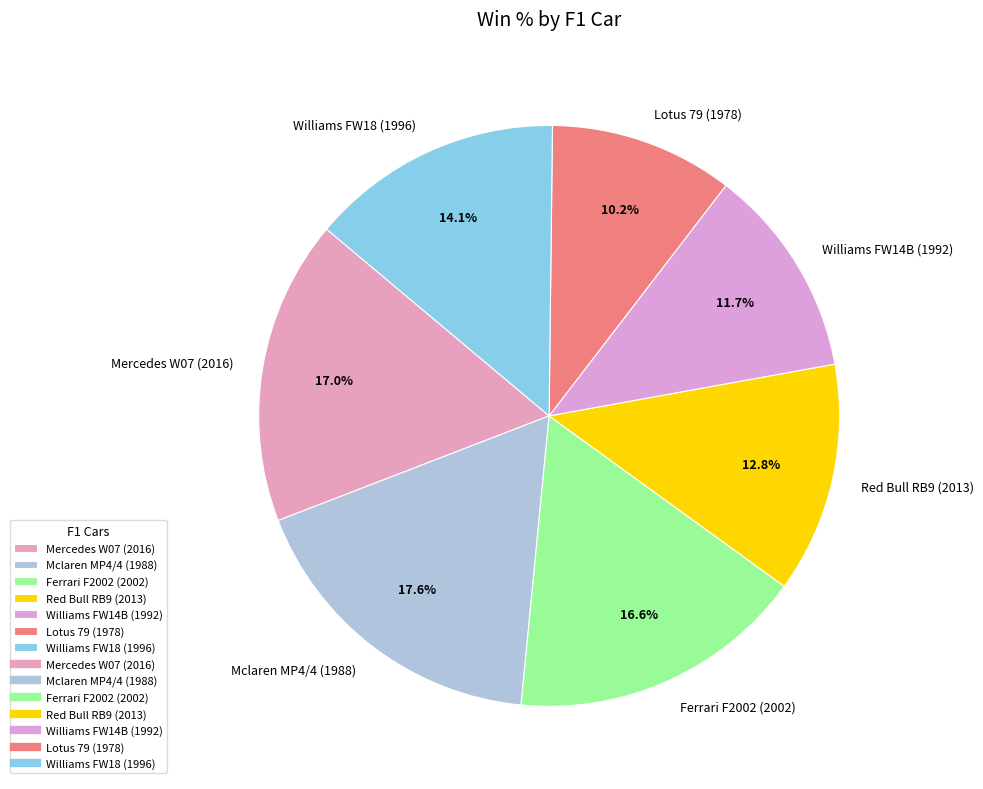

Is there a majority slice in this chart?

No